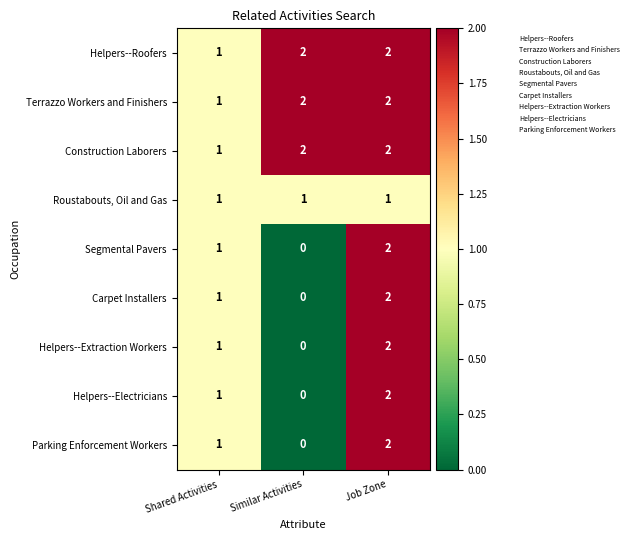

Reading left to right, what are all the values shown in this chart?

Helpers--Roofers: 1	2	2
Terrazzo Workers and Finishers: 1	2	2
Construction Laborers: 1	2	2
Roustabouts, Oil and Gas: 1	1	1
Segmental Pavers: 1	0	2
Carpet Installers: 1	0	2
Helpers--Extraction Workers: 1	0	2
Helpers--Electricians: 1	0	2
Parking Enforcement Workers: 1	0	2